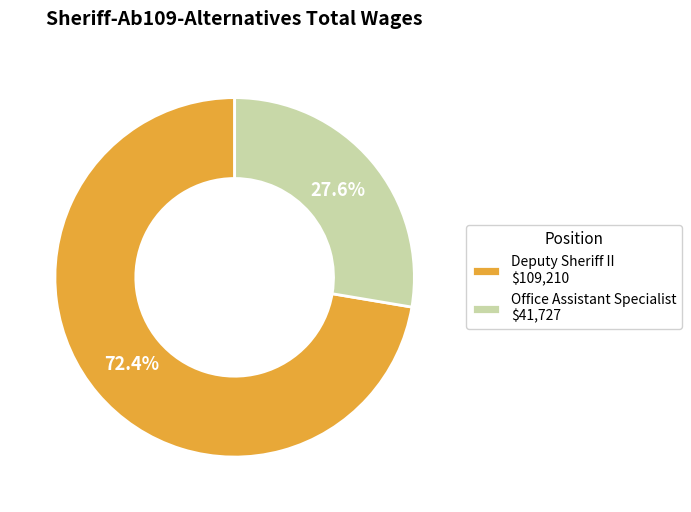

Do Deputy Sheriff II and Office Assistant Specialist together represent more than half of the pie?

Yes